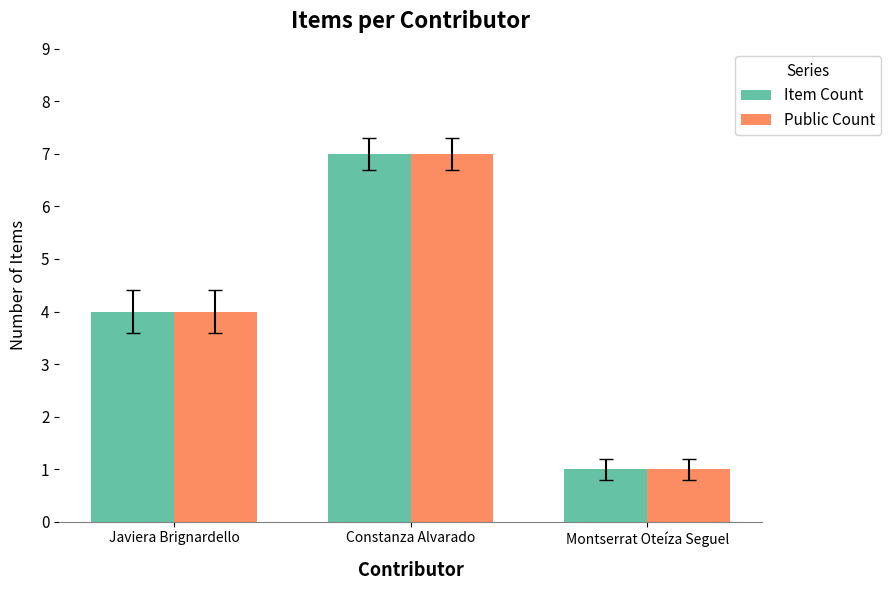

Is it true that Public Count equals 1 at Montserrat Oteíza Seguel?

True